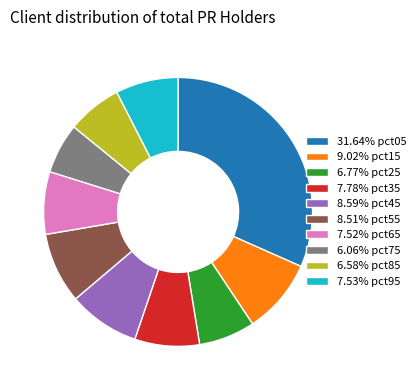

Is there a majority slice in this chart?

No